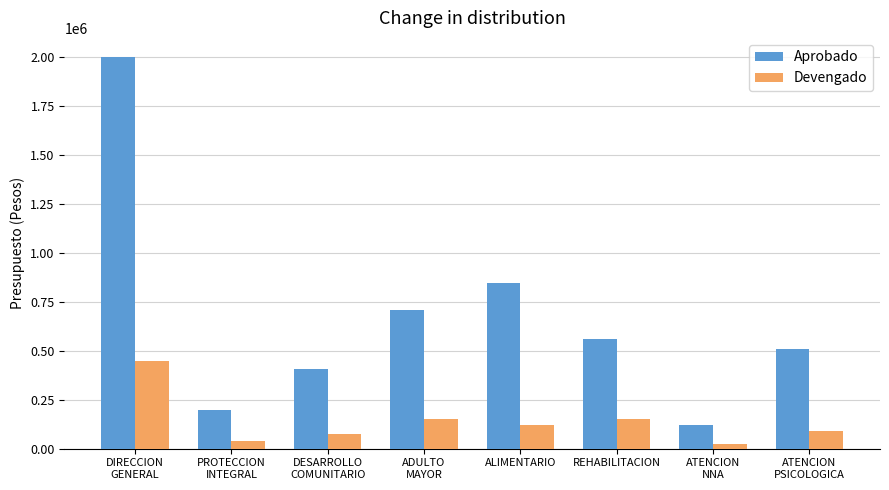

Which series has the largest total across all categories?

Aprobado